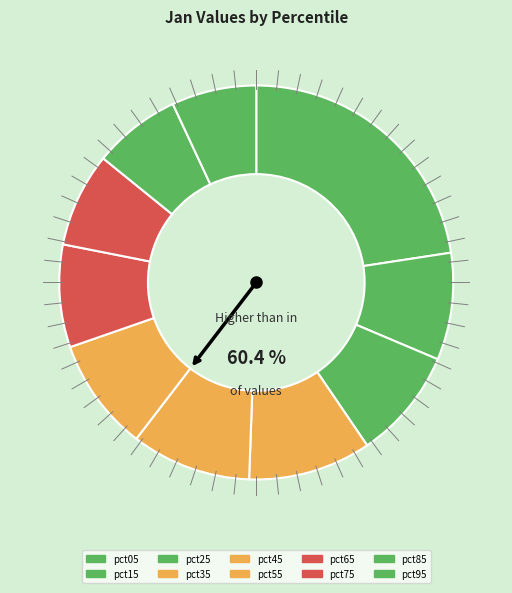

To the nearest percent, what percentage of the pie is pct55?

9%